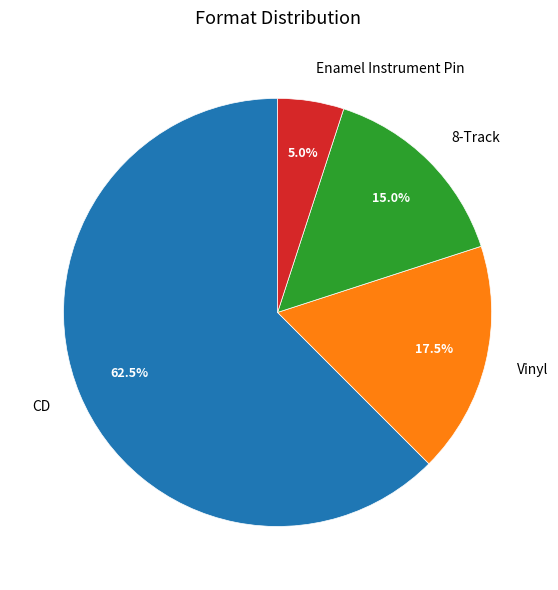

Does Vinyl represent more than half of the total?

No